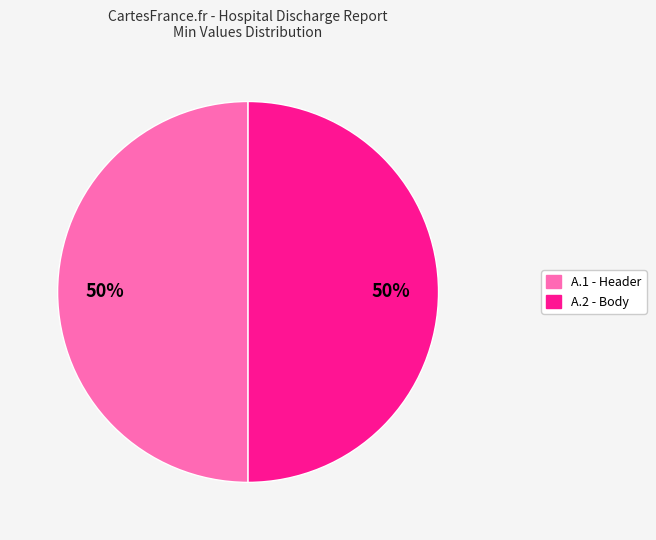

To the nearest percent, what is the average slice percentage?

50%